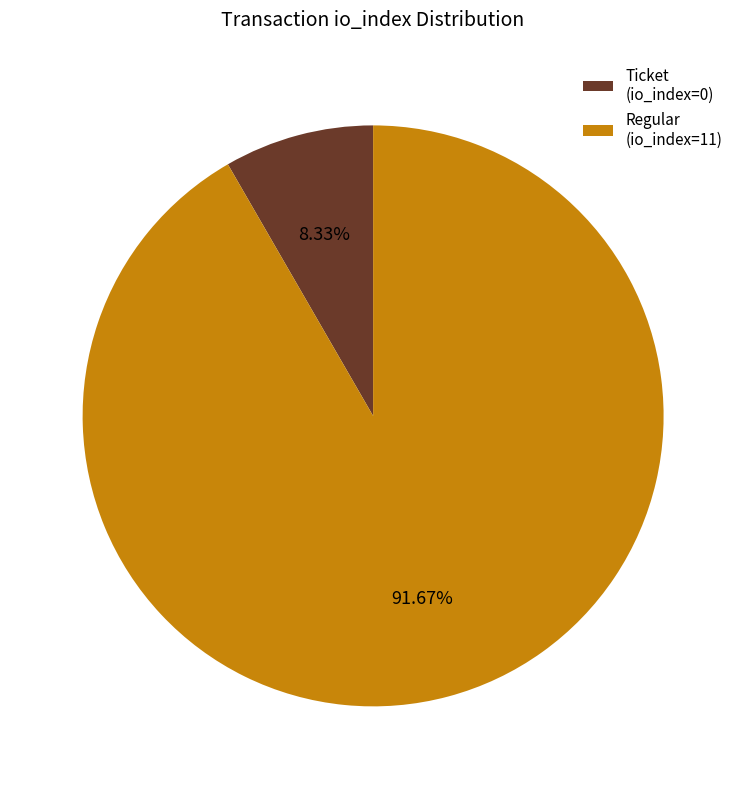

What is the largest slice in the pie chart?

Regular (io_index=11)